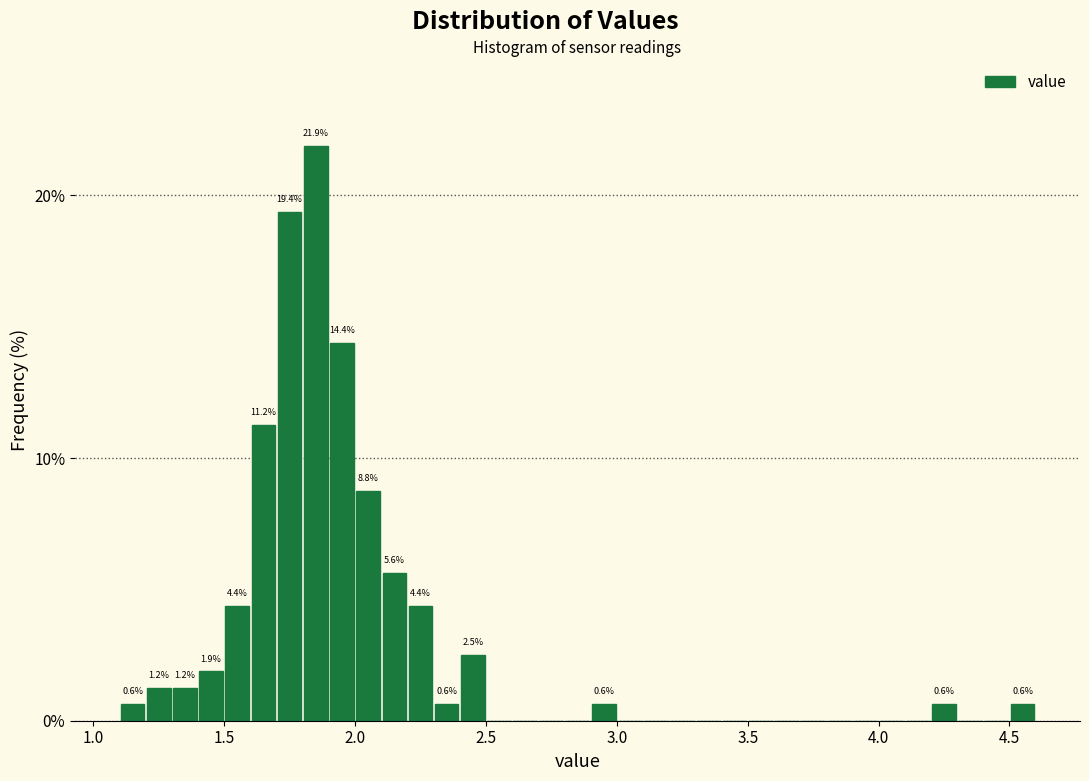

Read against the x-axis, roughly where is the centre of the tallest bar?

1.85